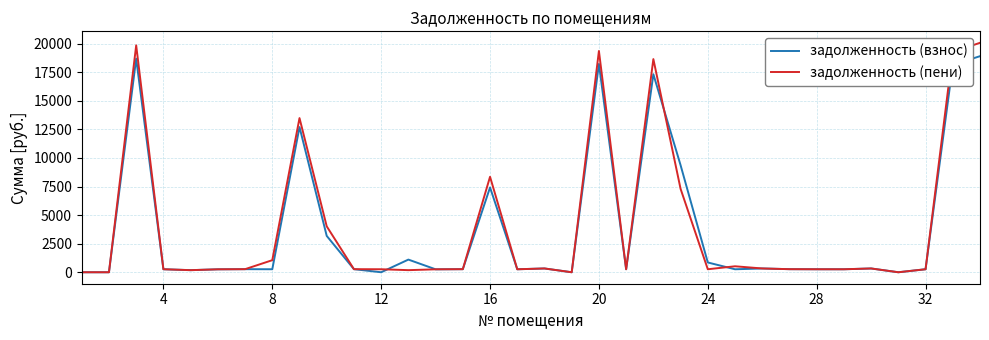

Rank the series by their maximum value, from lowest to highest.

задолженность (взнос), задолженность (пени)